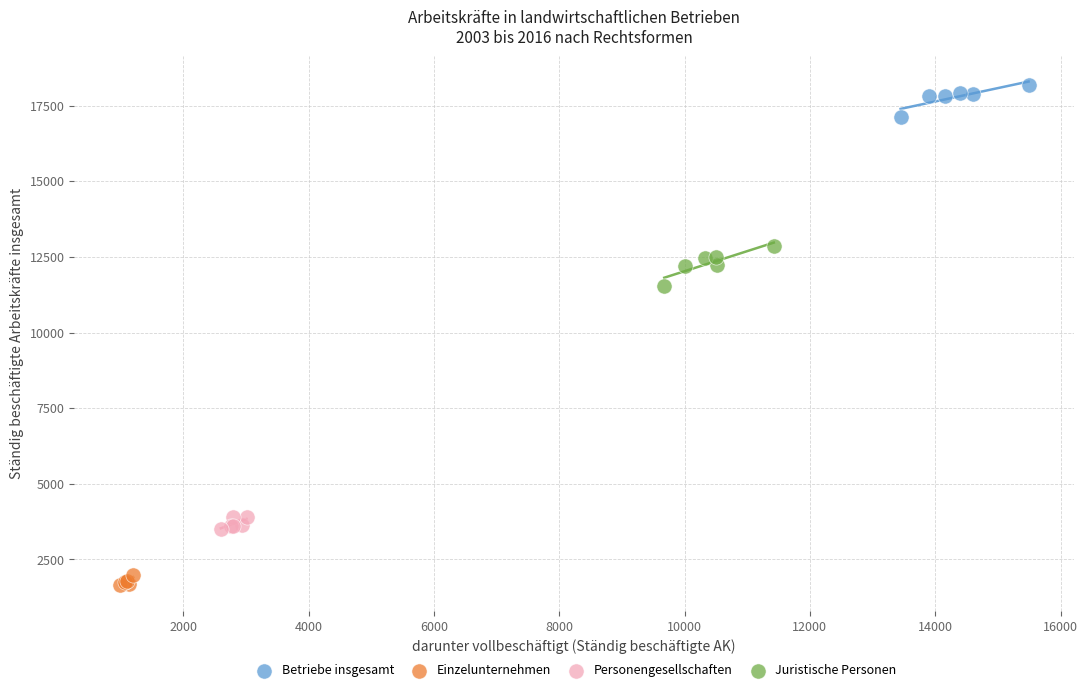

Which series reaches the minimum Y coordinate?

Einzelunternehmen